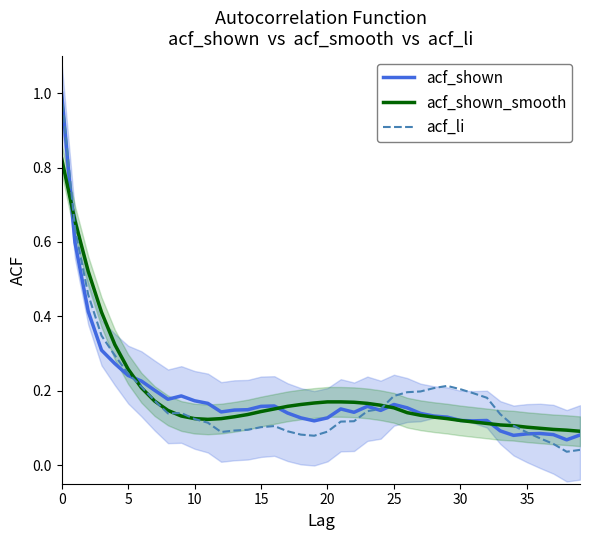

Is this an area chart (filled region under the line)?

No